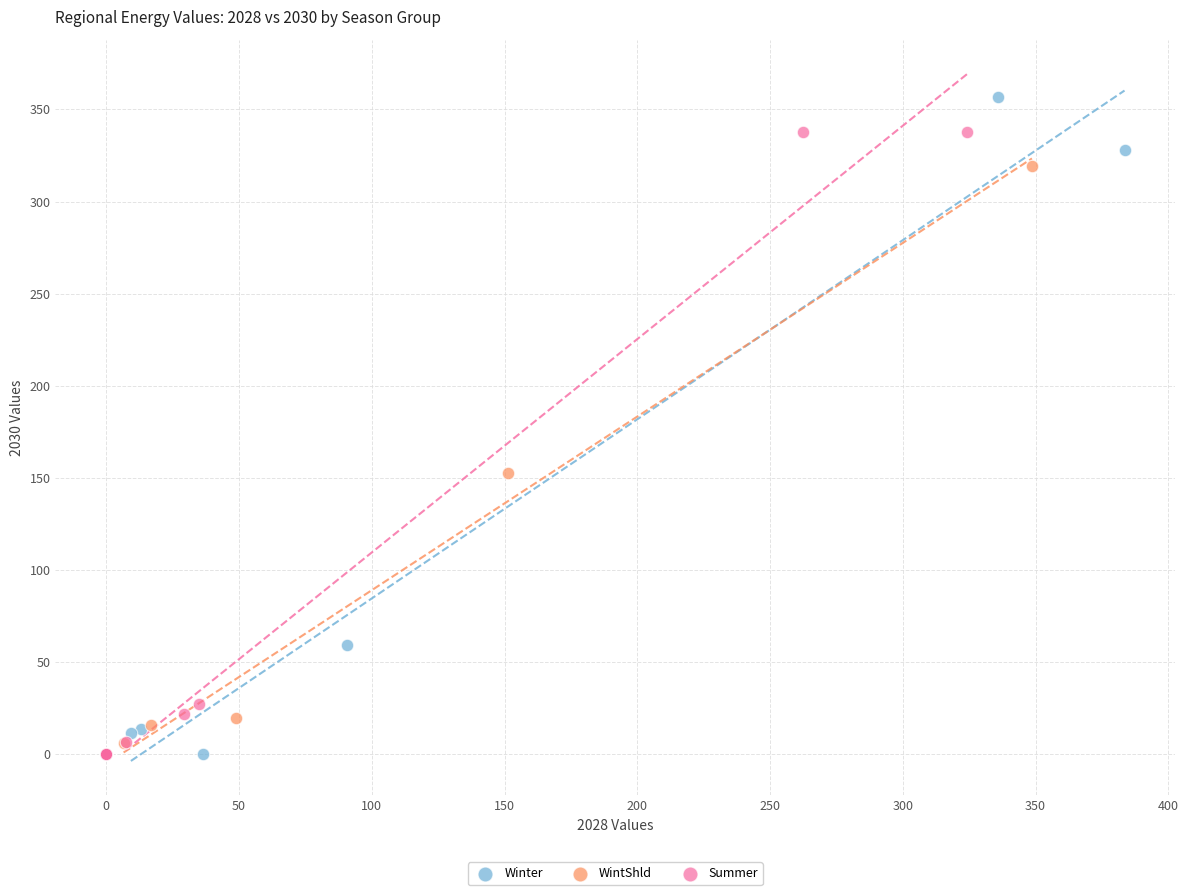

What are all the series names shown in the legend?

Winter, WintShld, Summer